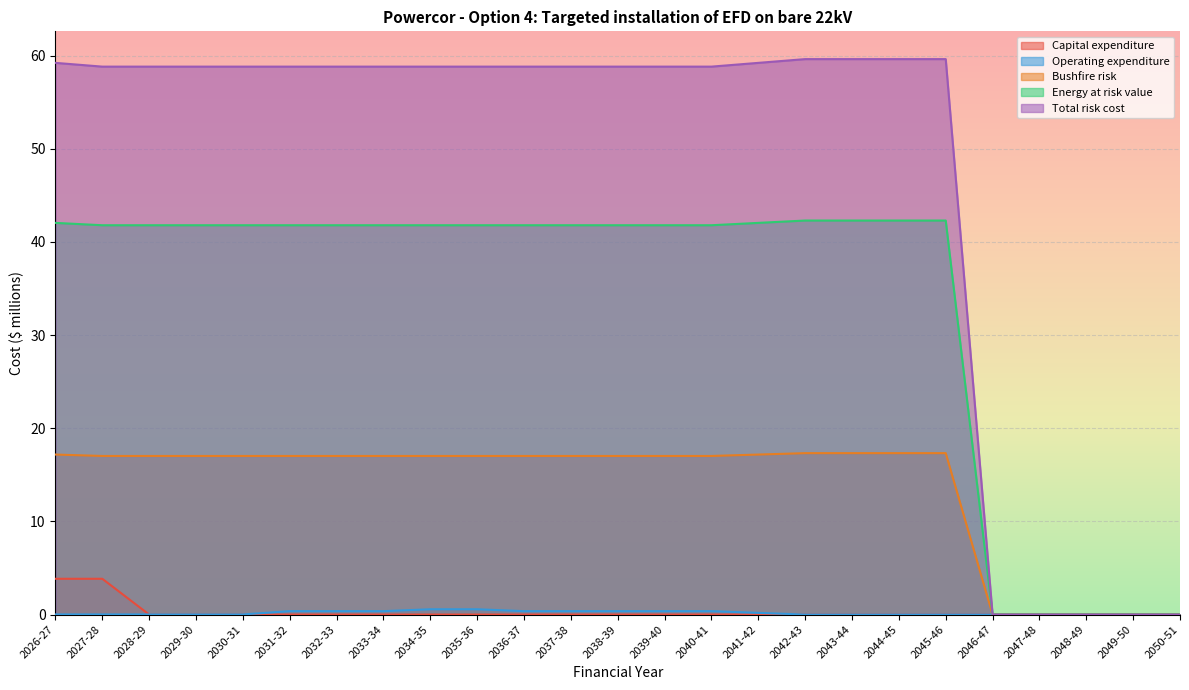

At how many categories does at least one series exceed 25?

20